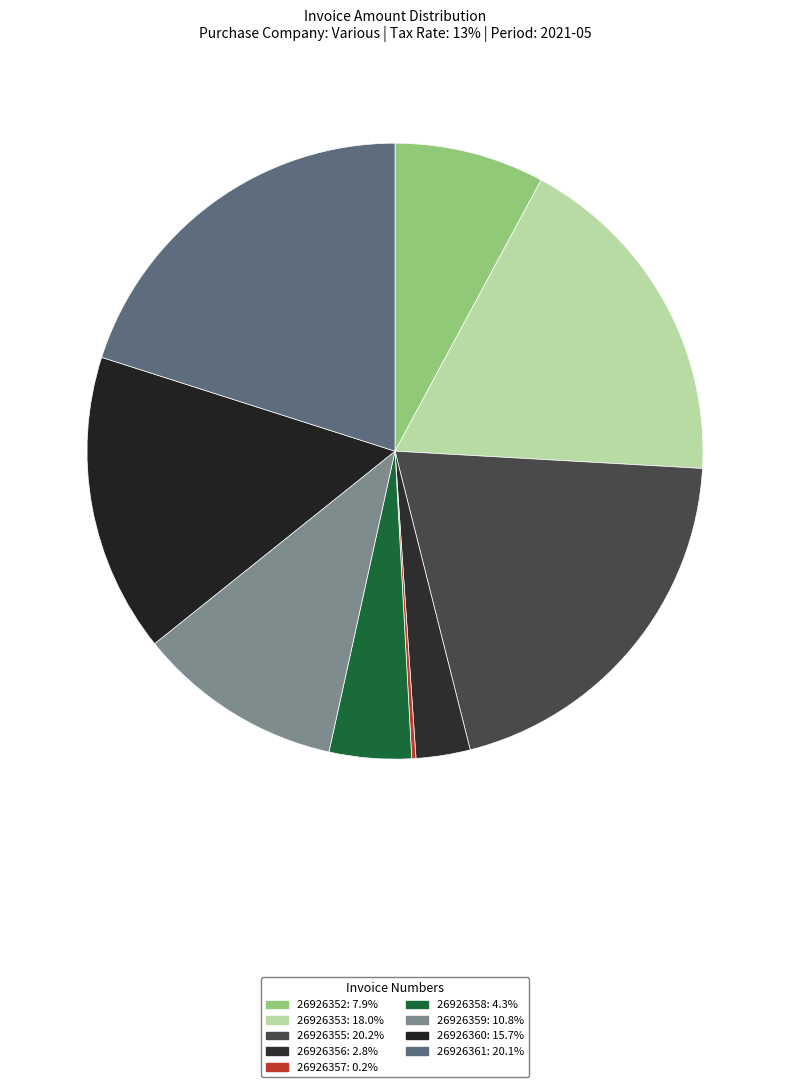

To the nearest percent, what portion does 26926352 represent?

8%